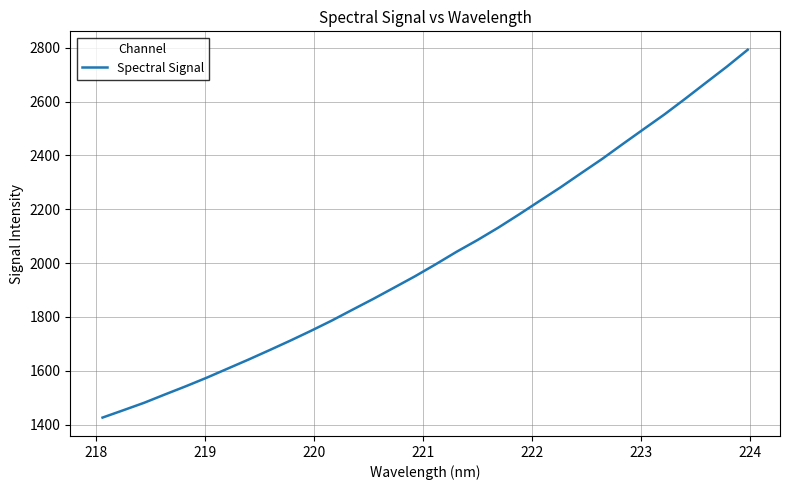

What is the difference between the maximum and minimum values?

1366.5